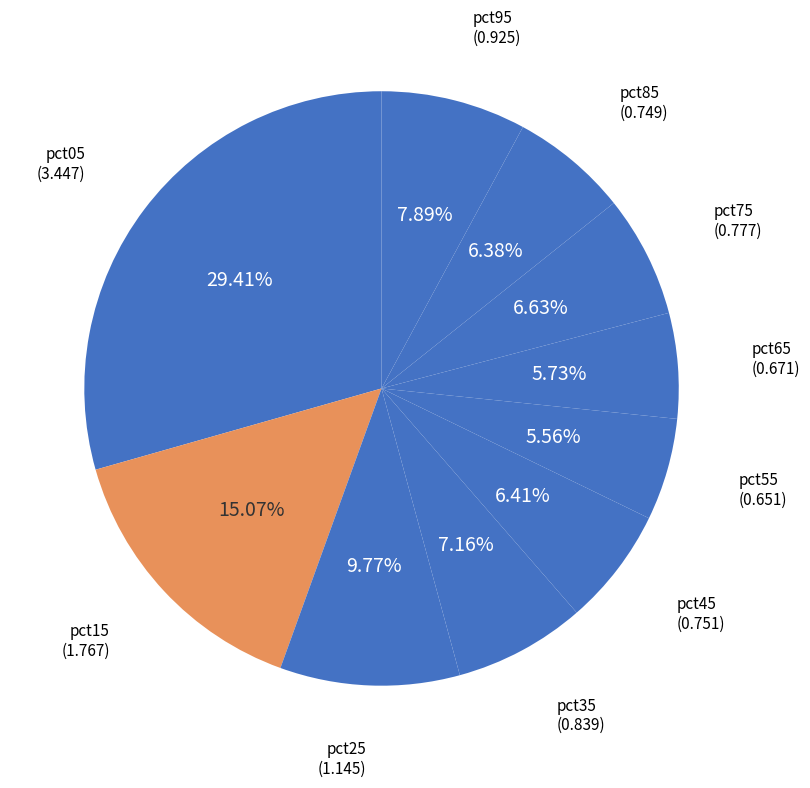

What is the smallest slice in the pie chart?

pct55